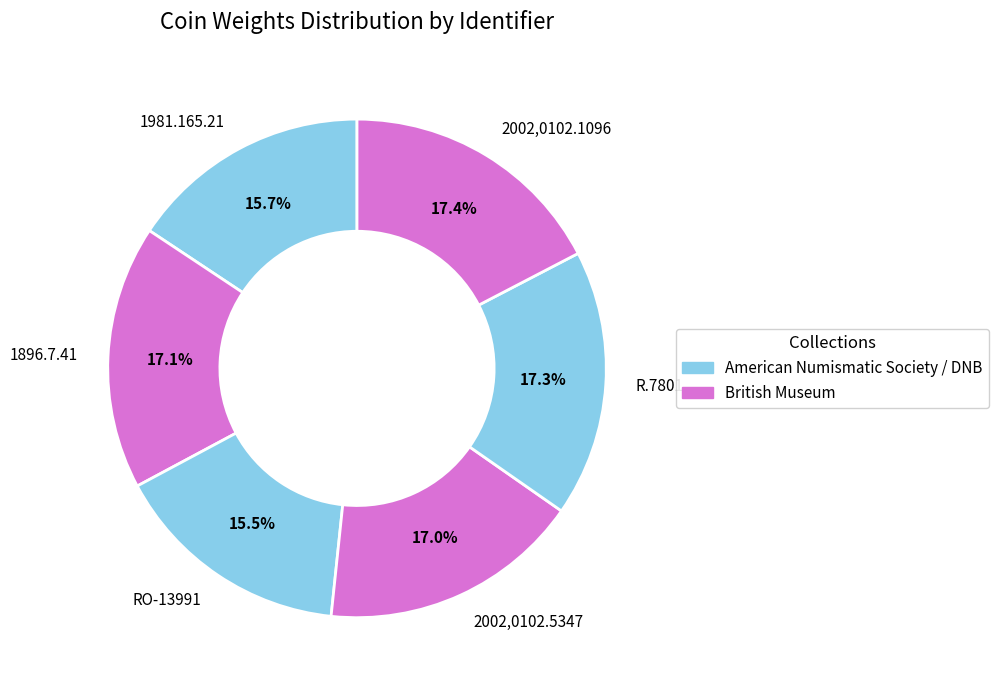

Approximately how many times larger is the value at RO-13991 compared to R.7801?

0.9